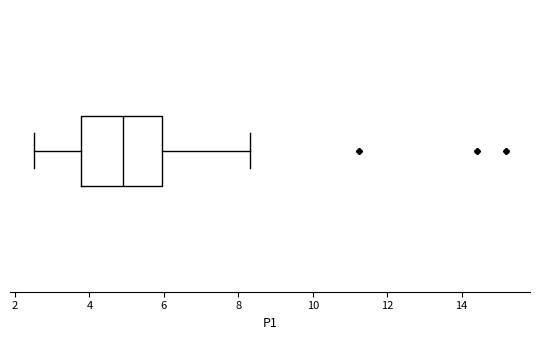

Where does the left whisker of the box end on the x-axis? The values are not printed on the chart, so give them approximately, as read against the axis.

2.6